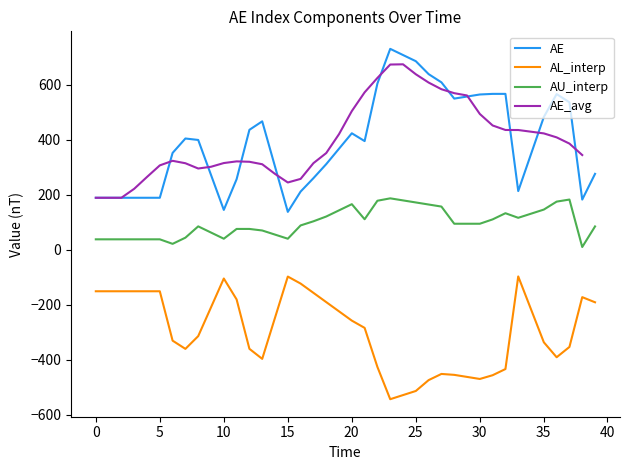

List the series in order of their peak value, lowest first.

AL_interp, AU_interp, AE_avg, AE